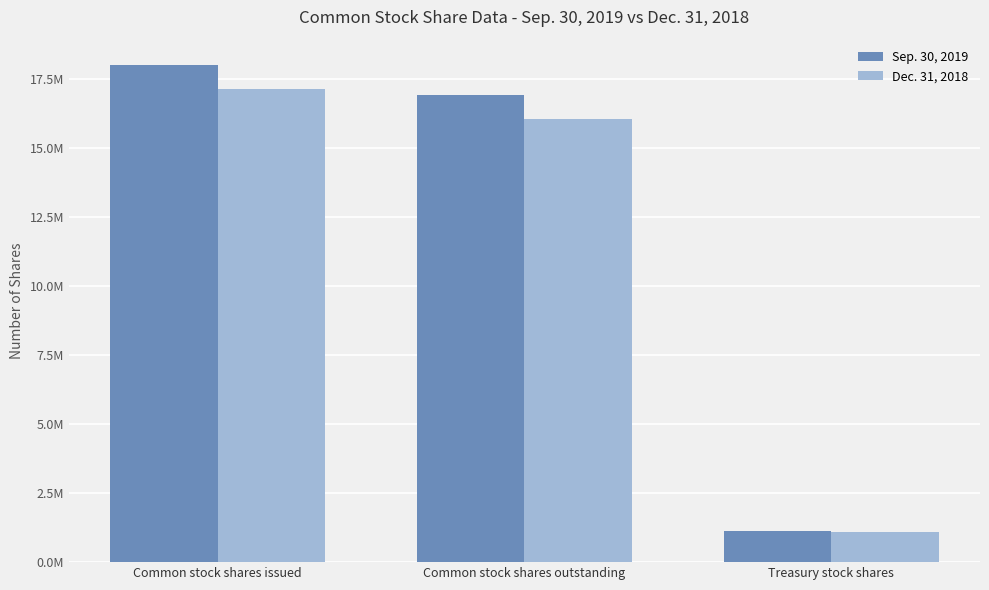

Which category has the lowest value in the Sep. 30, 2019 series?

Treasury stock shares